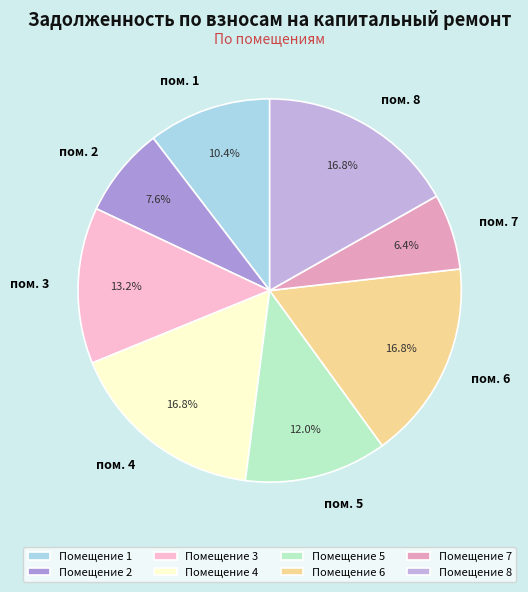

To the nearest percent, what is the average slice percentage?

12%